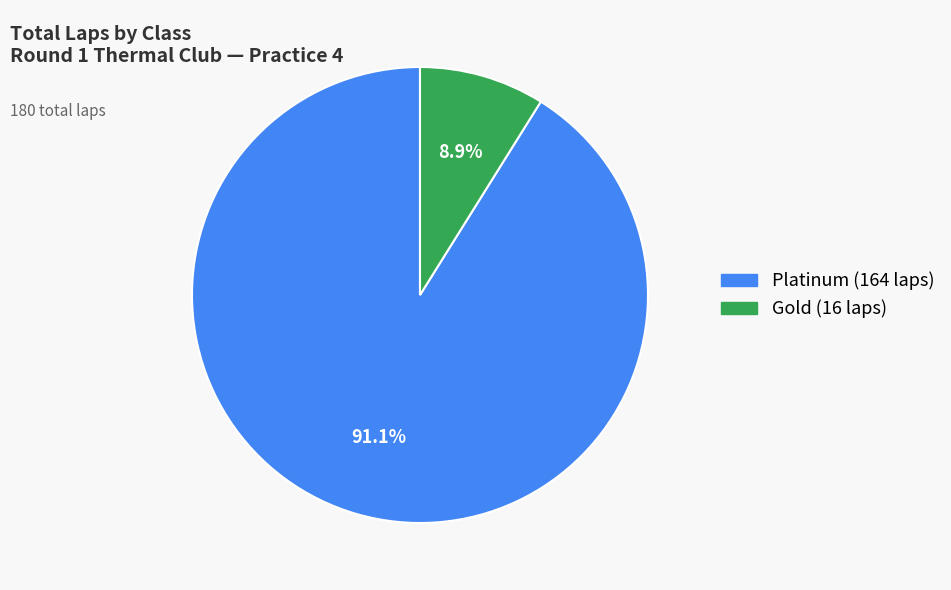

Is there any slice that represents more than half of the pie?

Yes